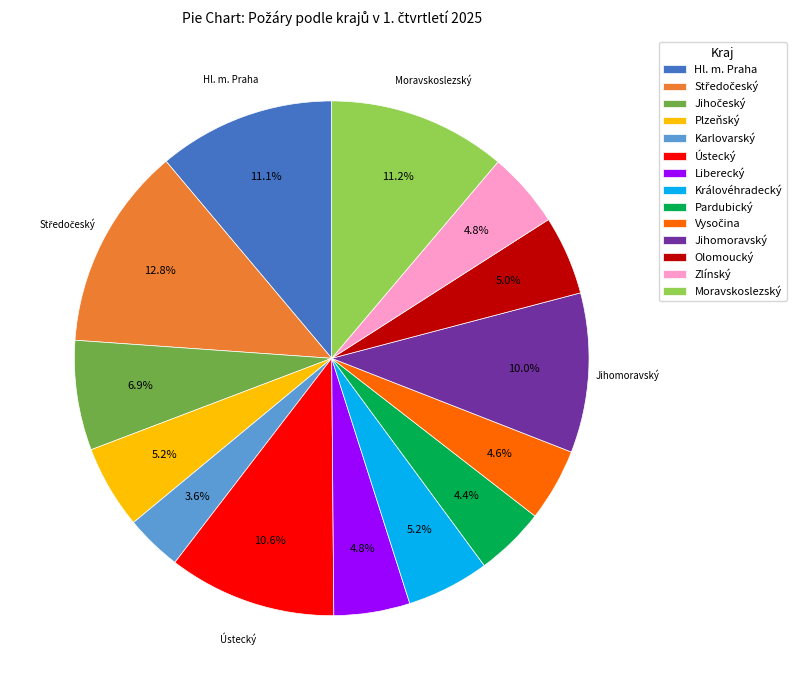

Does any single category account for the majority?

No